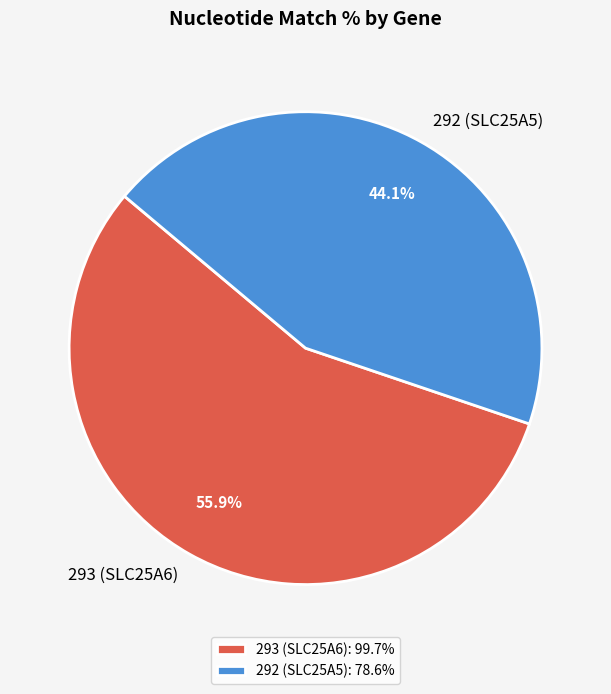

Is there a majority slice in this chart?

Yes